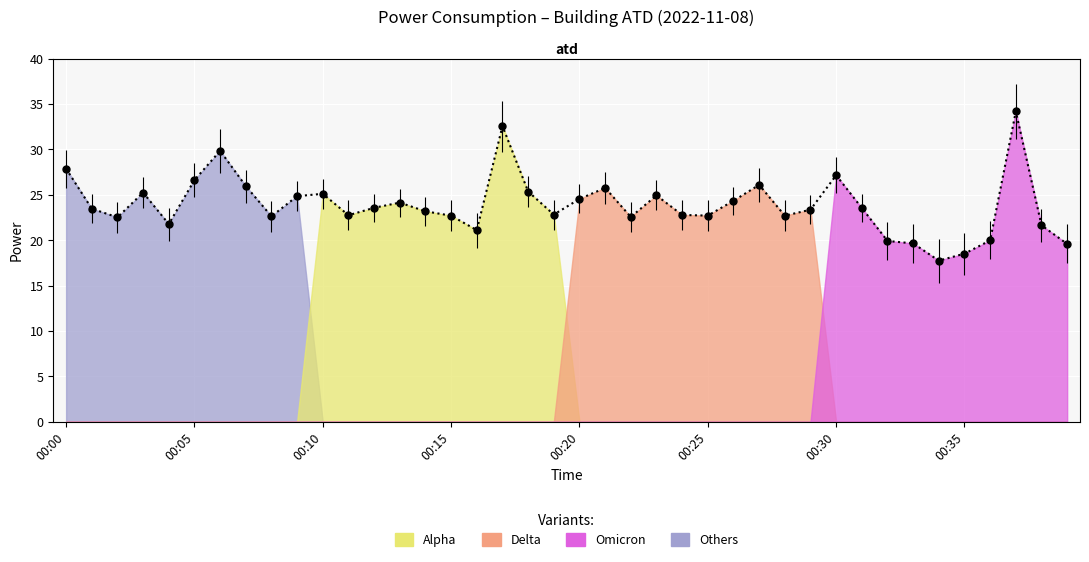

What is the ratio of the value at 34 to the value at 00:30?

0.6